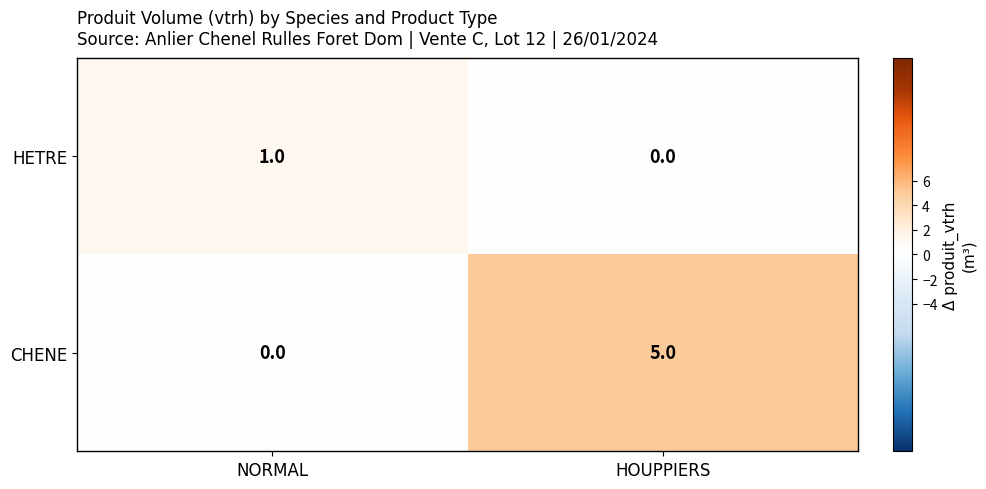

Between NORMAL and HOUPPIERS, which series saw the biggest shift?

CHENE